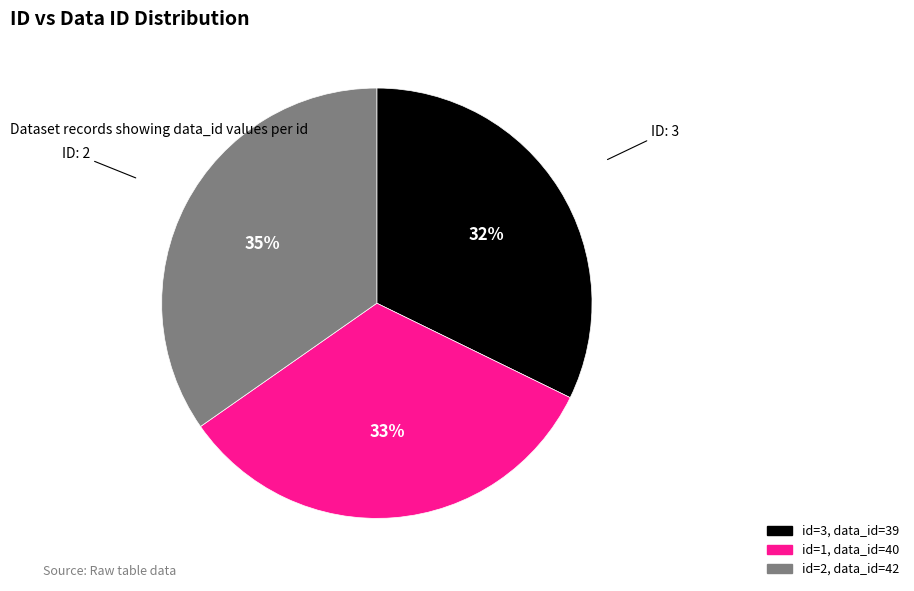

To the nearest percent, what is the average slice percentage?

33%